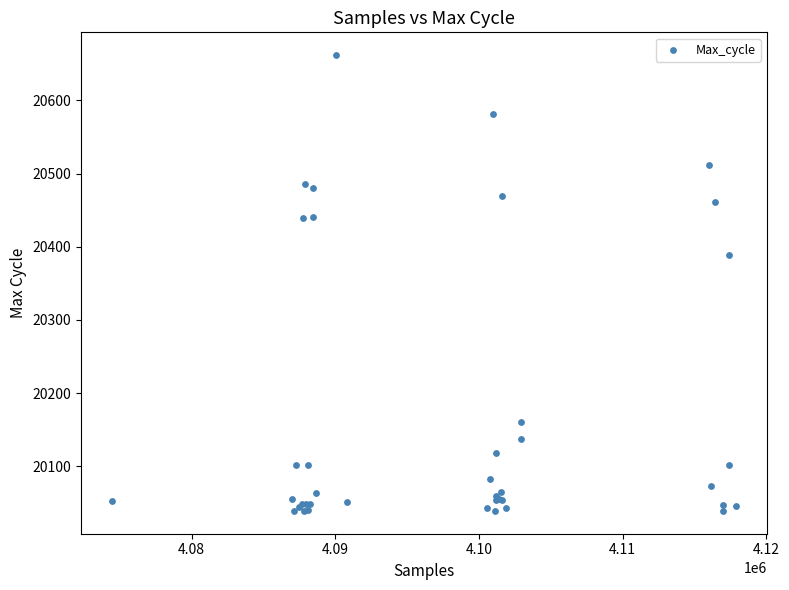

What Y value in the scatter plot is closest to 20350?

20389